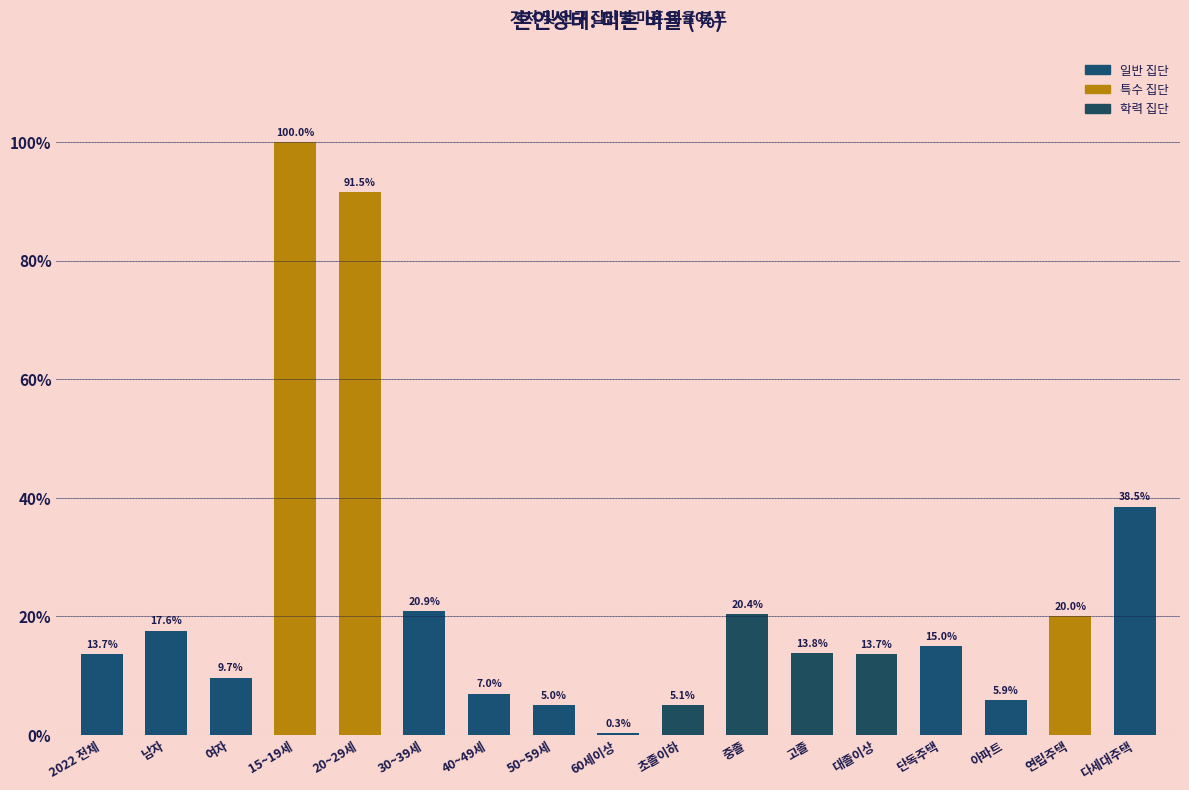

Reading left to right, what are all the values shown in this chart?

2022 전체=13.7	남자=17.6	여자=9.7	15~19세=100.0	20~29세=91.5	30~39세=20.9	40~49세=7.0	50~59세=5.0	60세이상=0.3	초졸이하=5.1	중졸=20.4	고졸=13.8	대졸이상=13.7	단독주택=15.0	아파트=5.9	연립주택=20.0	다세대주택=38.5